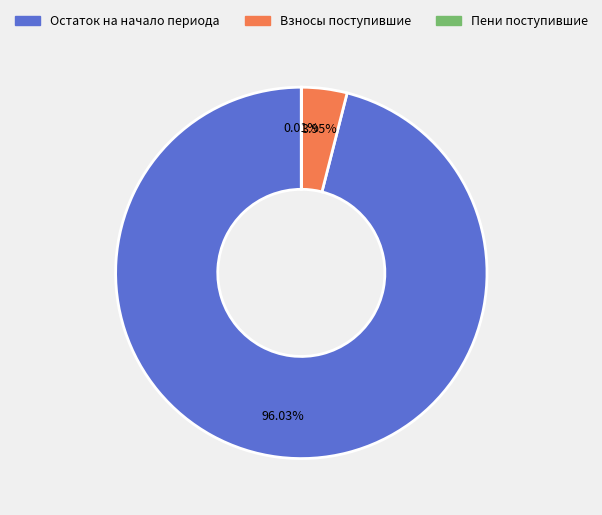

Is there any slice that represents more than half of the pie?

Yes